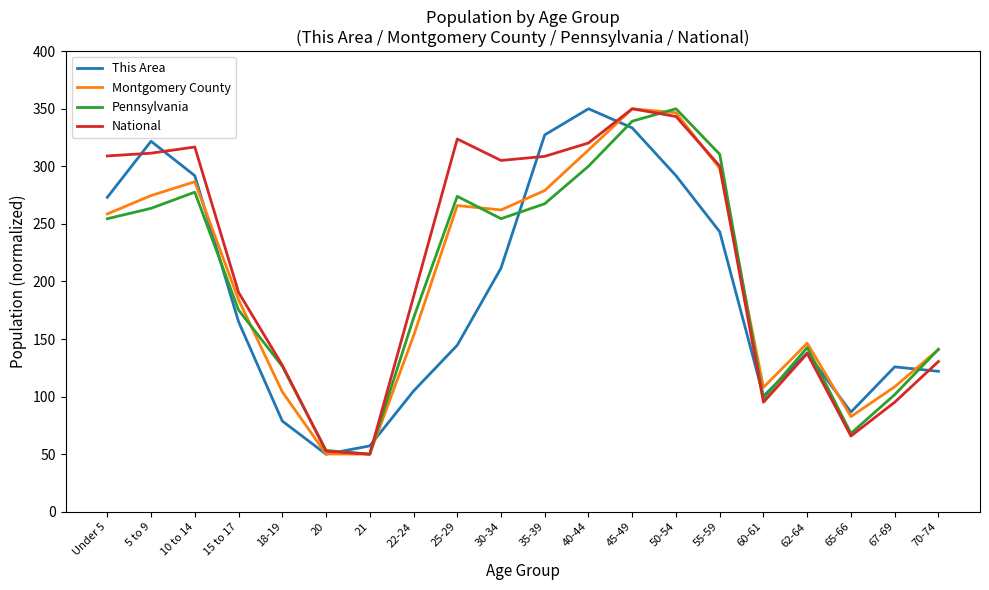

What value does the This Area series have at 15 to 17?

165.1